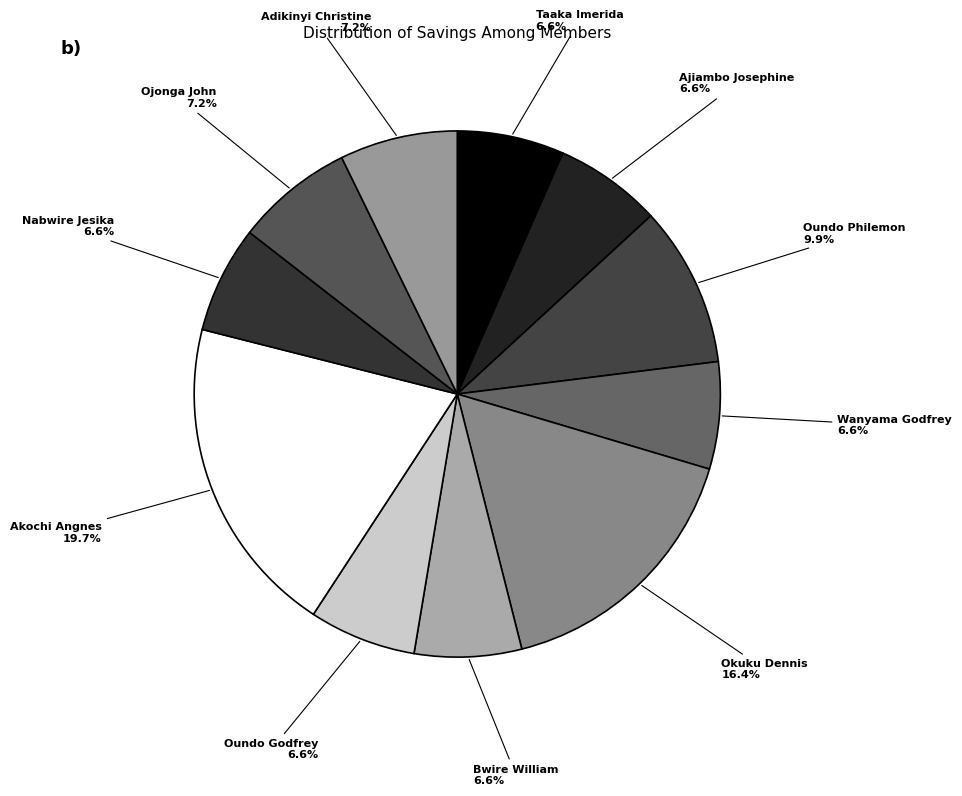

Count the number of slices in the pie.

11